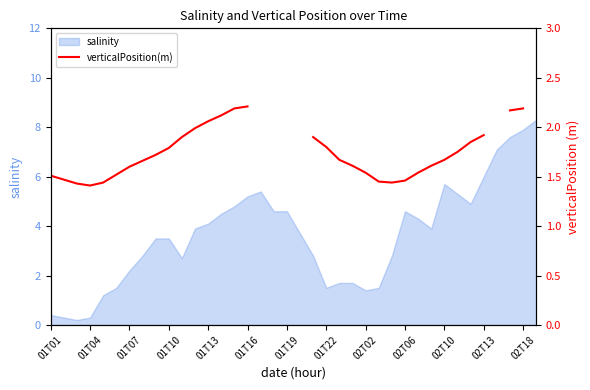

True or false: salinity has a value of 1.2 at 01T07.

False